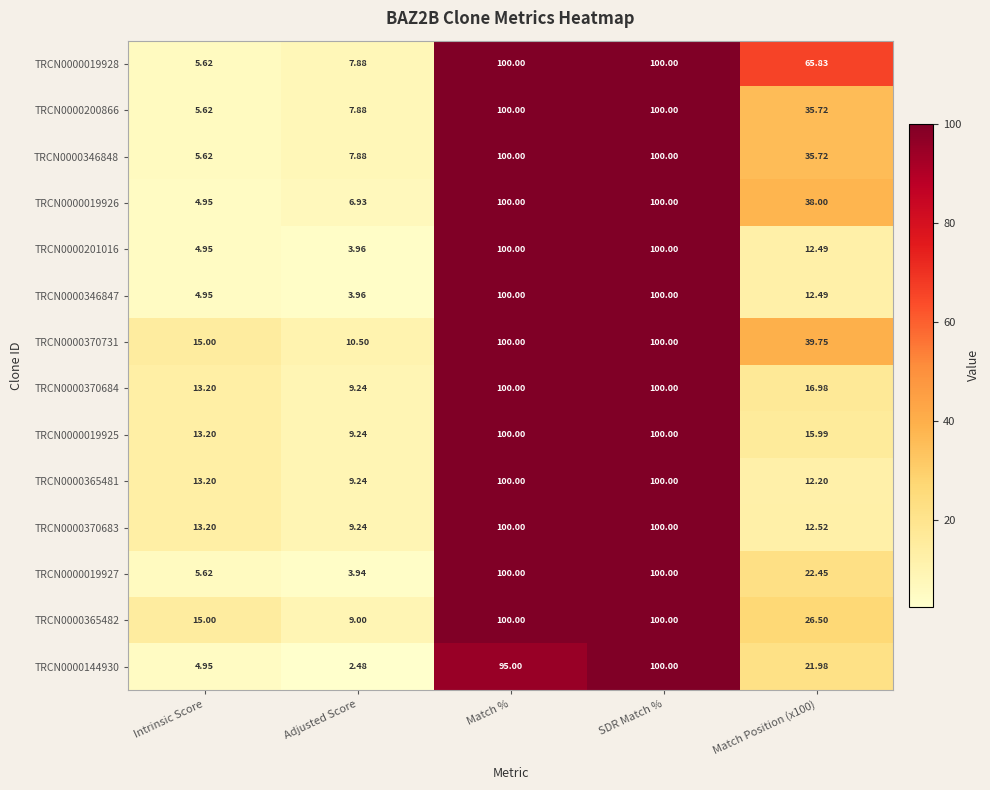

How many values in the TRCN0000370683 series are below 13?

2